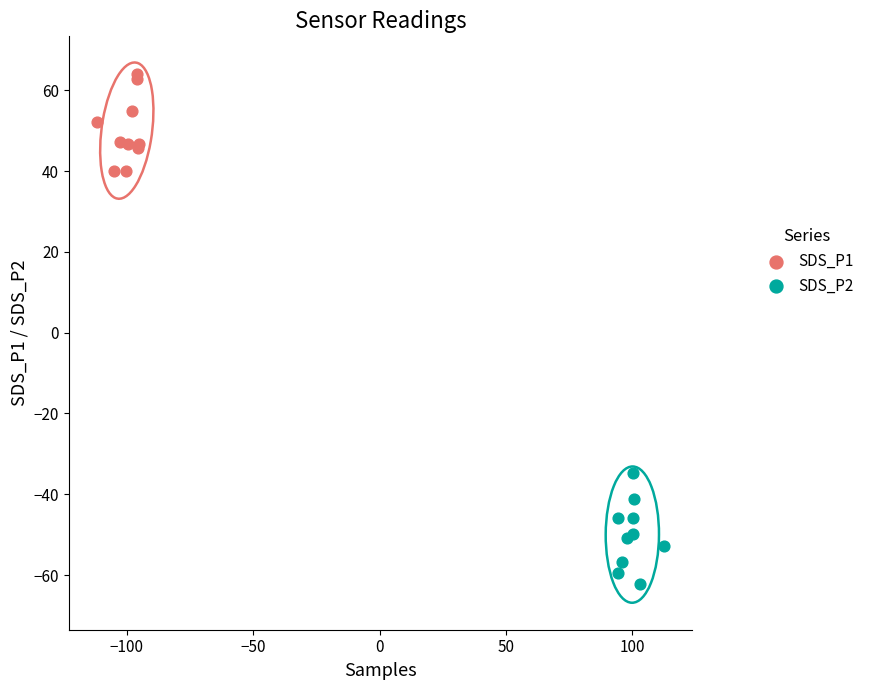

Which series reaches the minimum Y coordinate?

SDS_P2